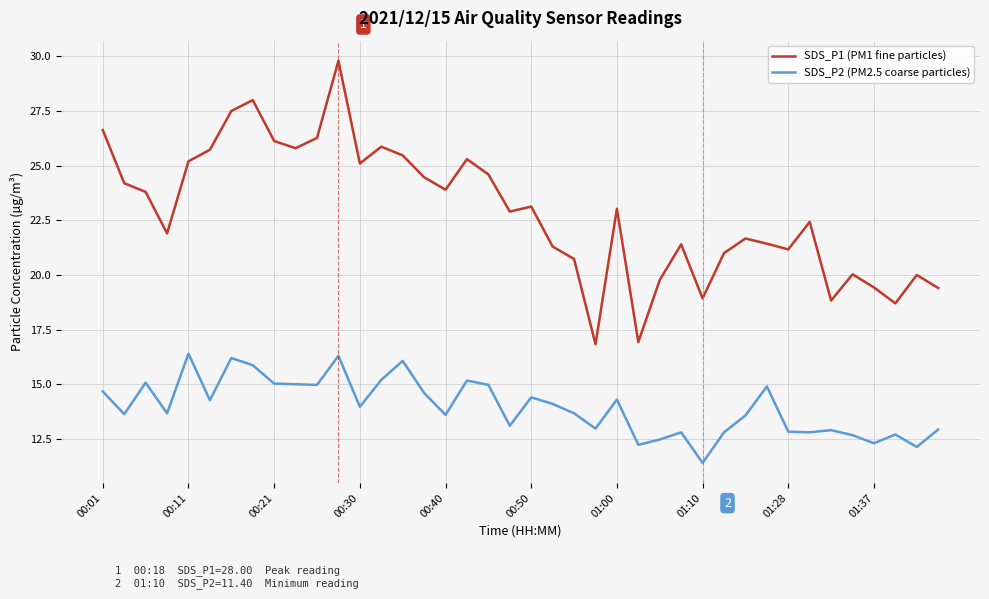

Which series has the largest total across all categories?

SDS_P1 (PM1 fine particles)